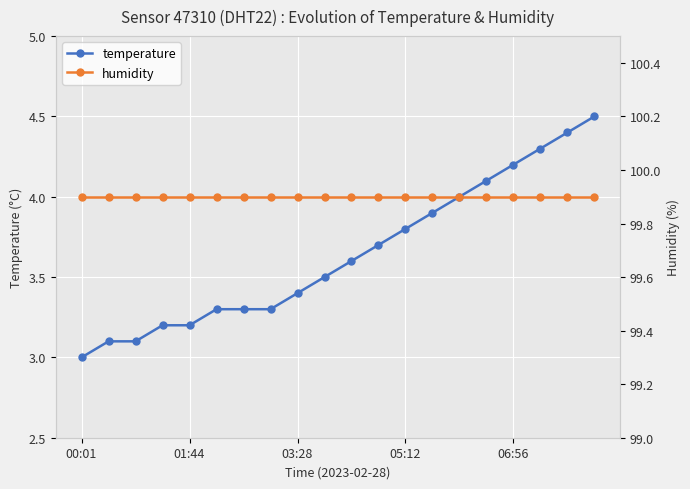

What is the highest value of the temperature series?

4.5